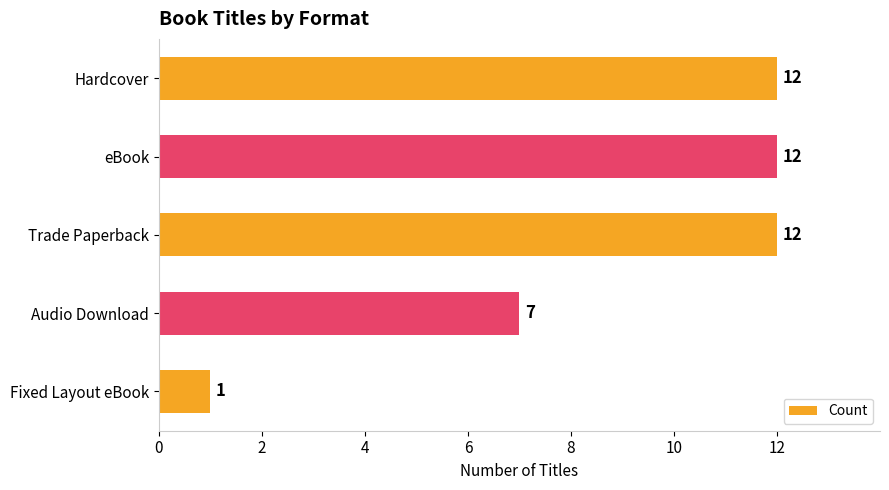

The chart shows a value of 3 at Audio Download. True or false?

False